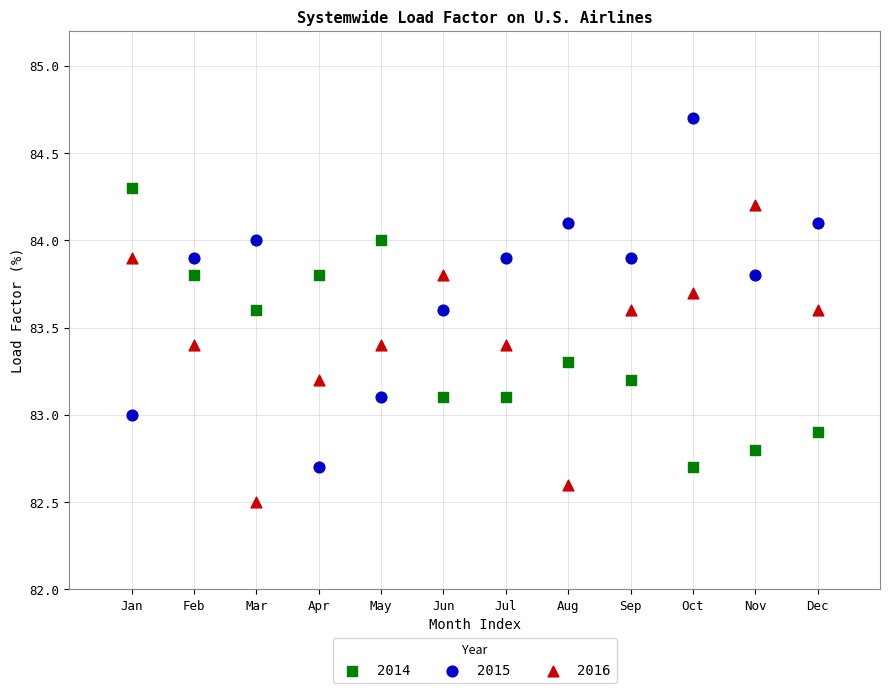

What is the X range (max minus min) for the scatter plot?

11.0